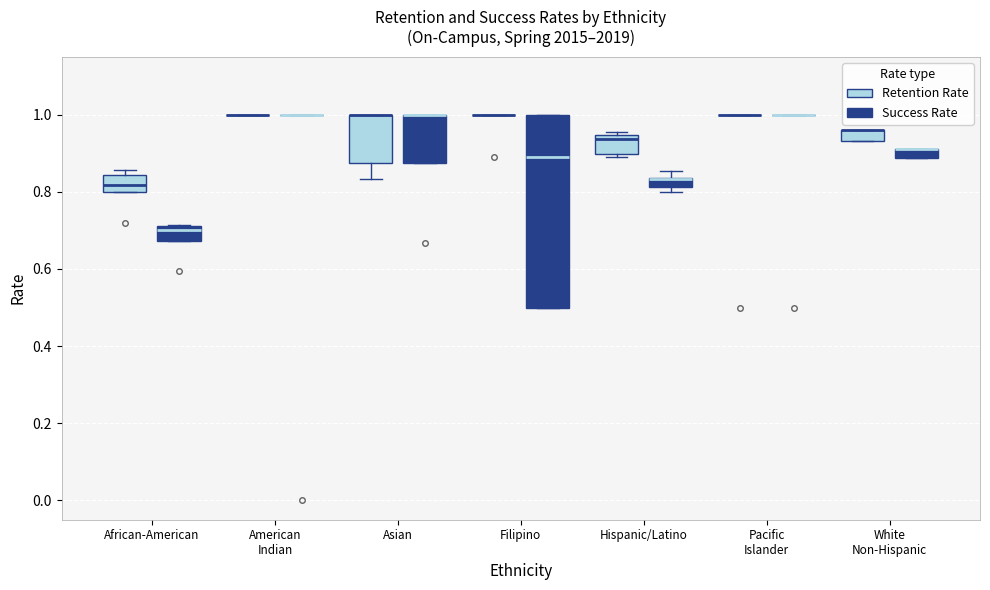

Which box is the tallest, from its lower edge to its upper edge?

Filipino (Success Rate)